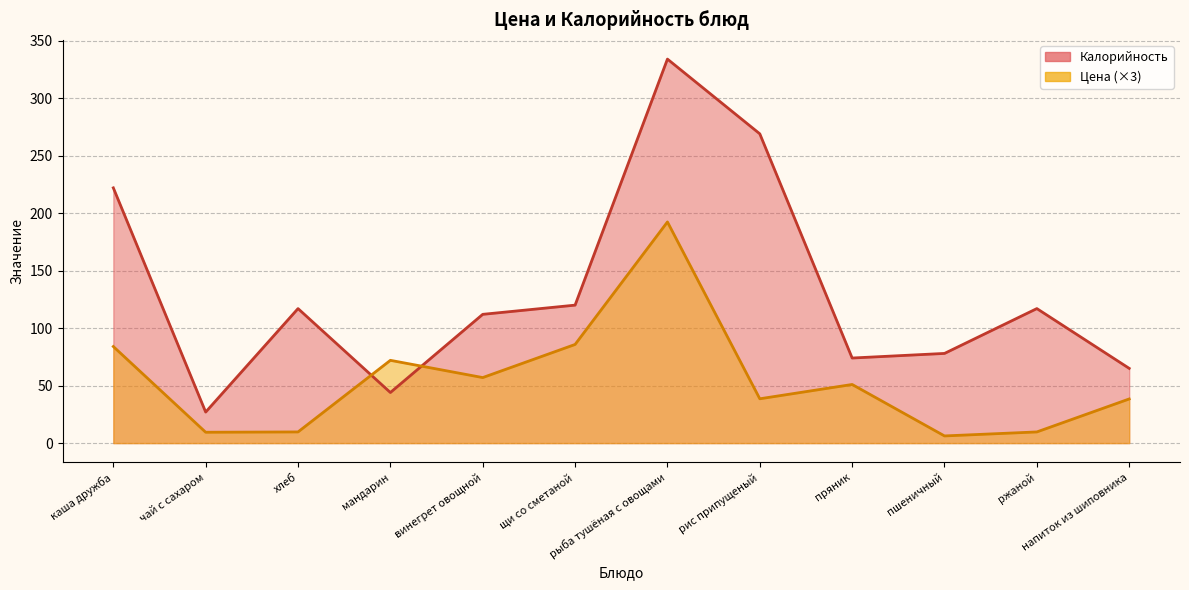

True or false: Калорийность and Цена intersect in this chart.

True